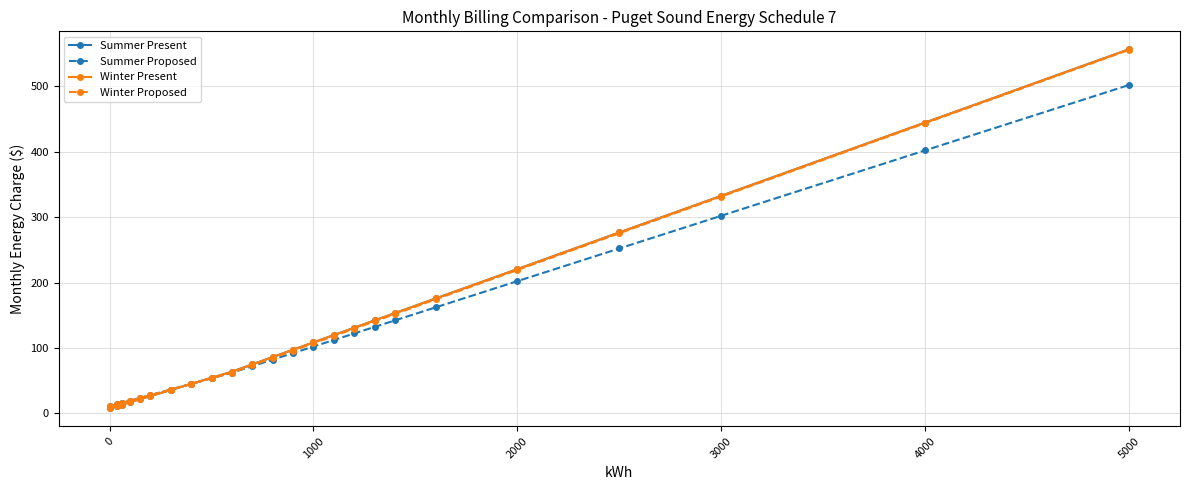

How many data points in Winter Proposed are above 95?

12